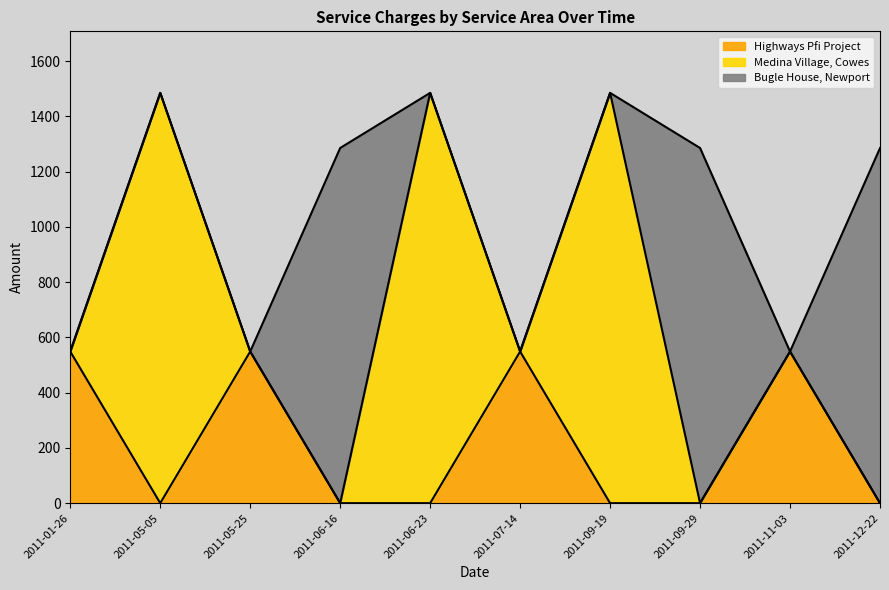

What is the difference between the second highest and minimum values in the Medina Village, Cowes series?

1484.9